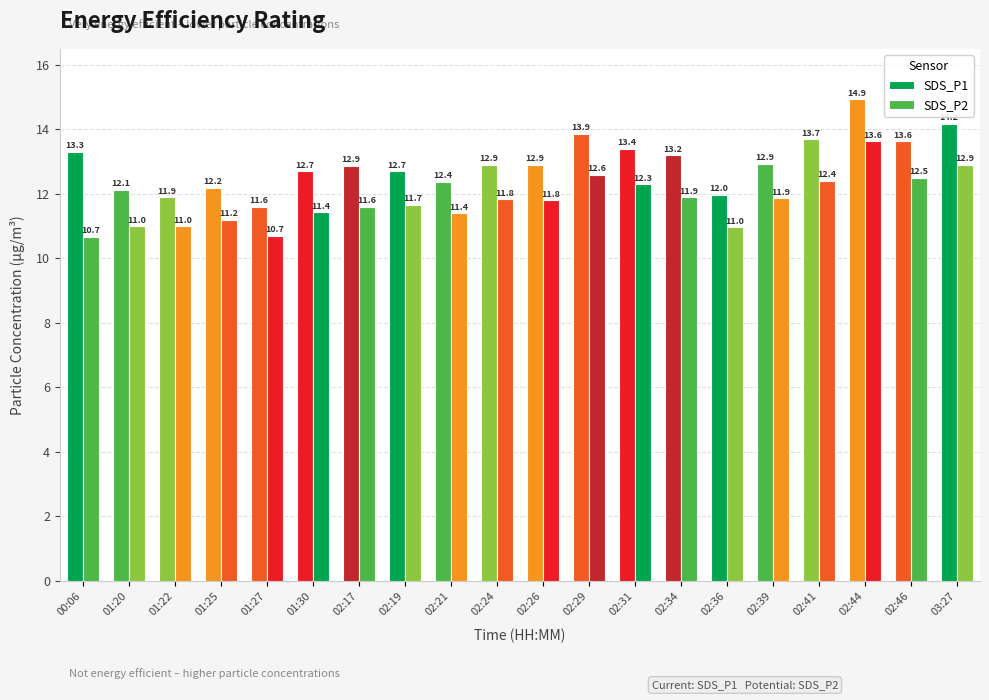

How many bars are there in total?

40